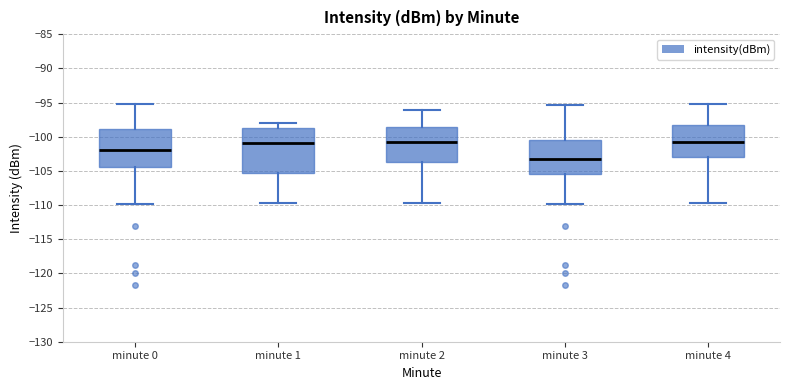

Which box is the tallest, from its lower edge to its upper edge?

minute 1